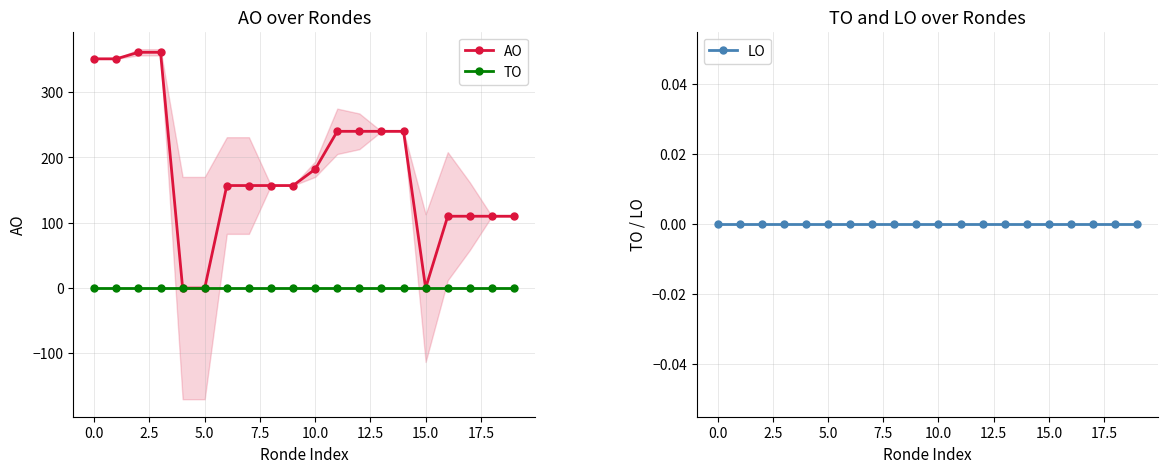

At how many categories does at least one series exceed 266?

4